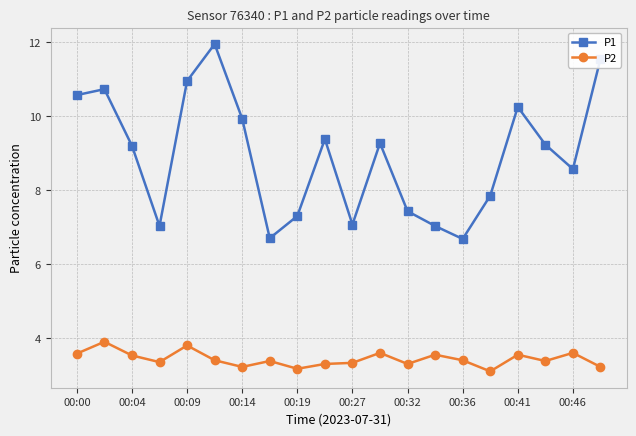

True or false: P2 and P1 intersect in this chart.

False